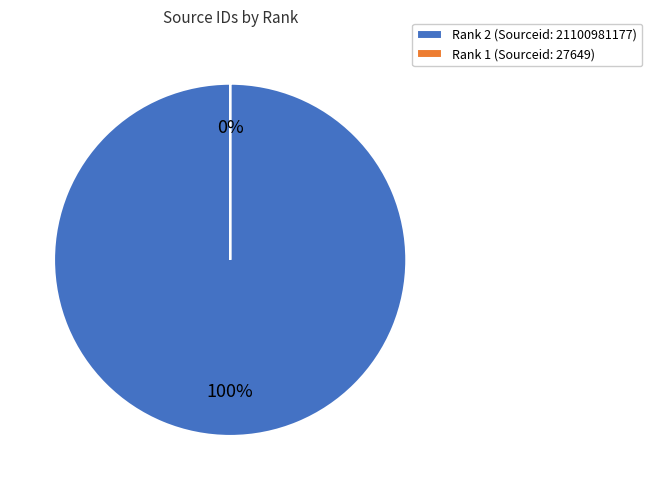

Which category has the biggest portion of the pie?

2